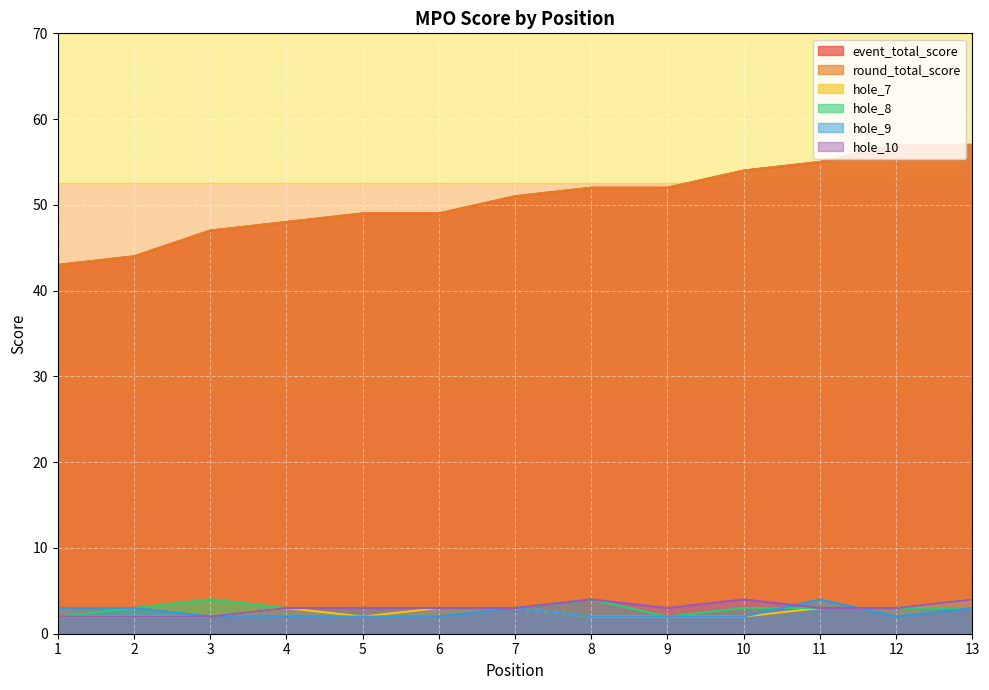

How many times do hole_9 and hole_10 cross each other?

2